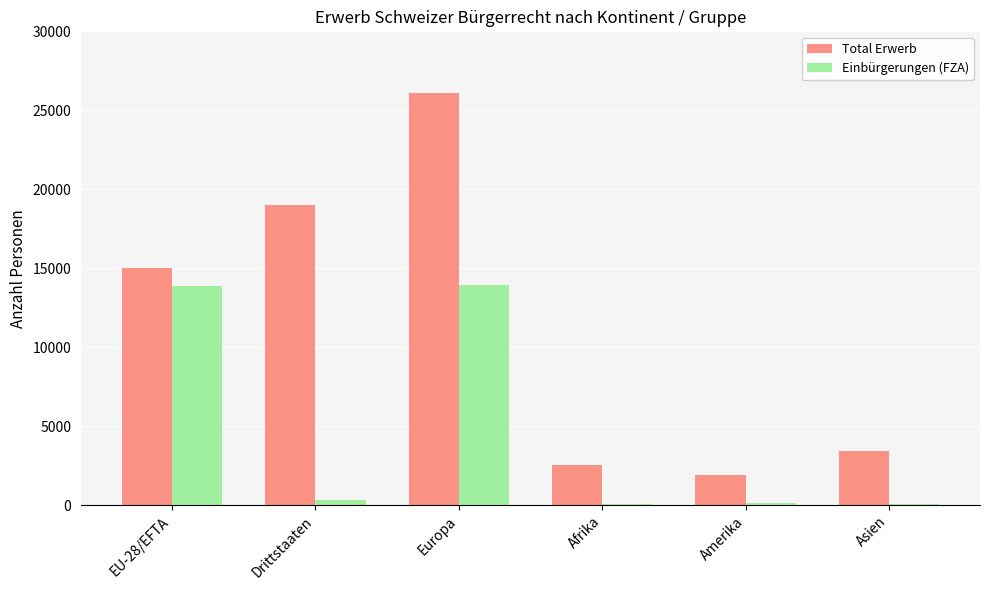

What is the sum of all Total Erwerb values?

68021